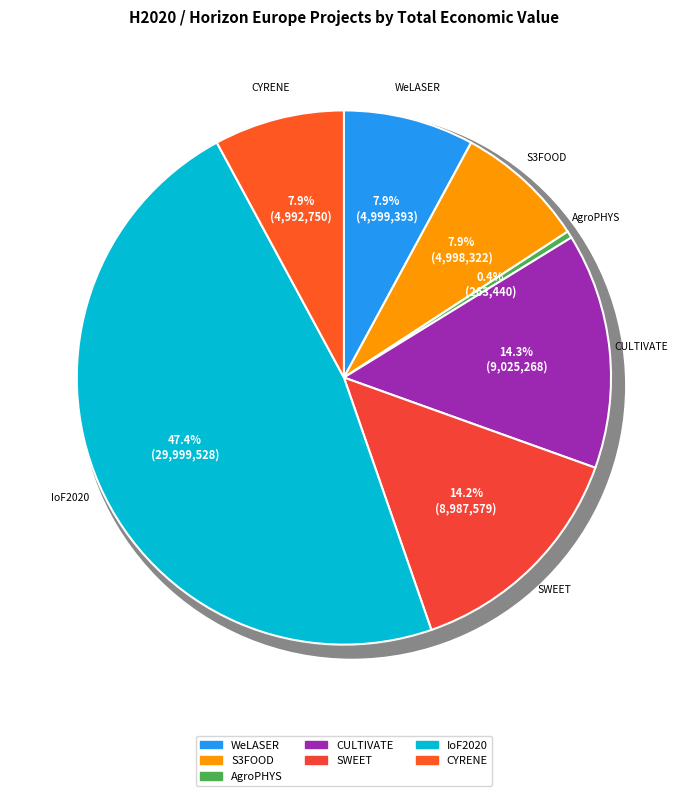

To the nearest percent, what portion does CYRENE represent?

8%